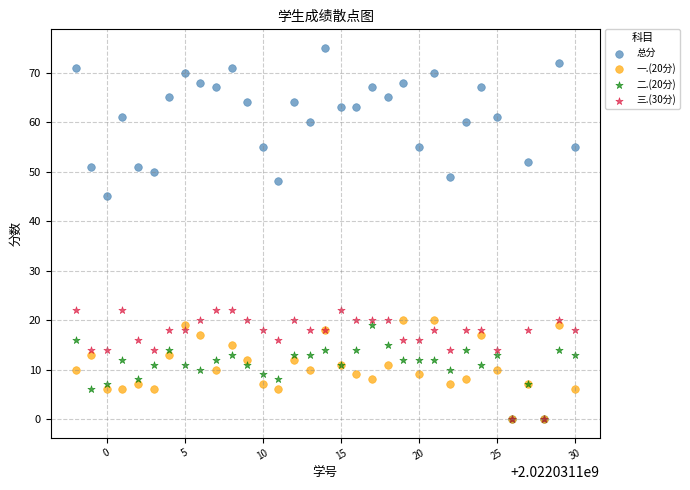

Which series has the largest Y range (max minus min)?

总分